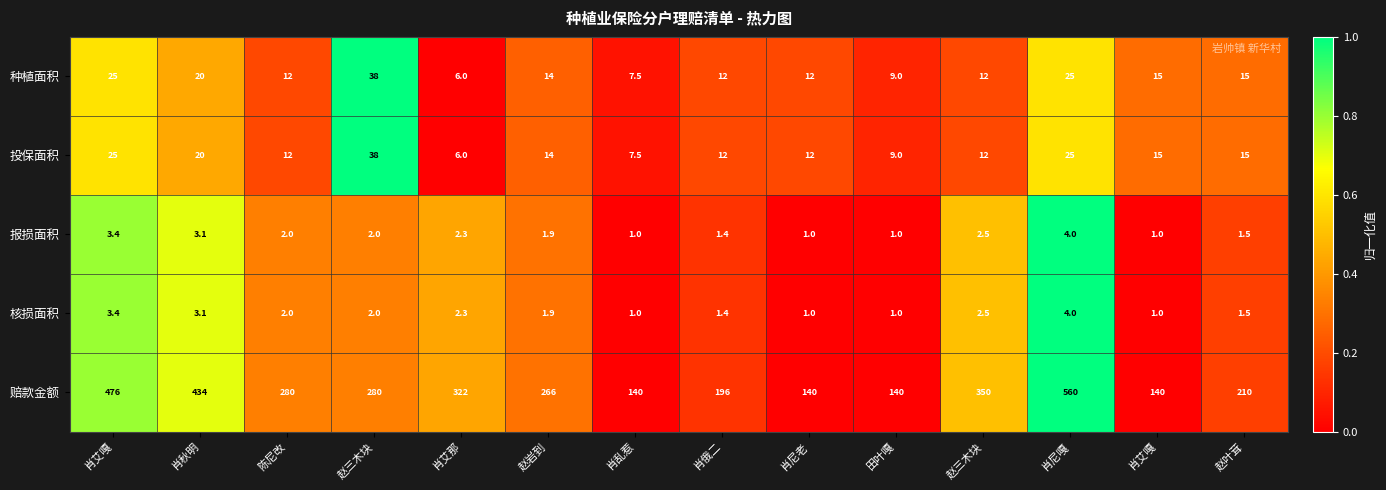

How many distinct data groups are displayed?

5